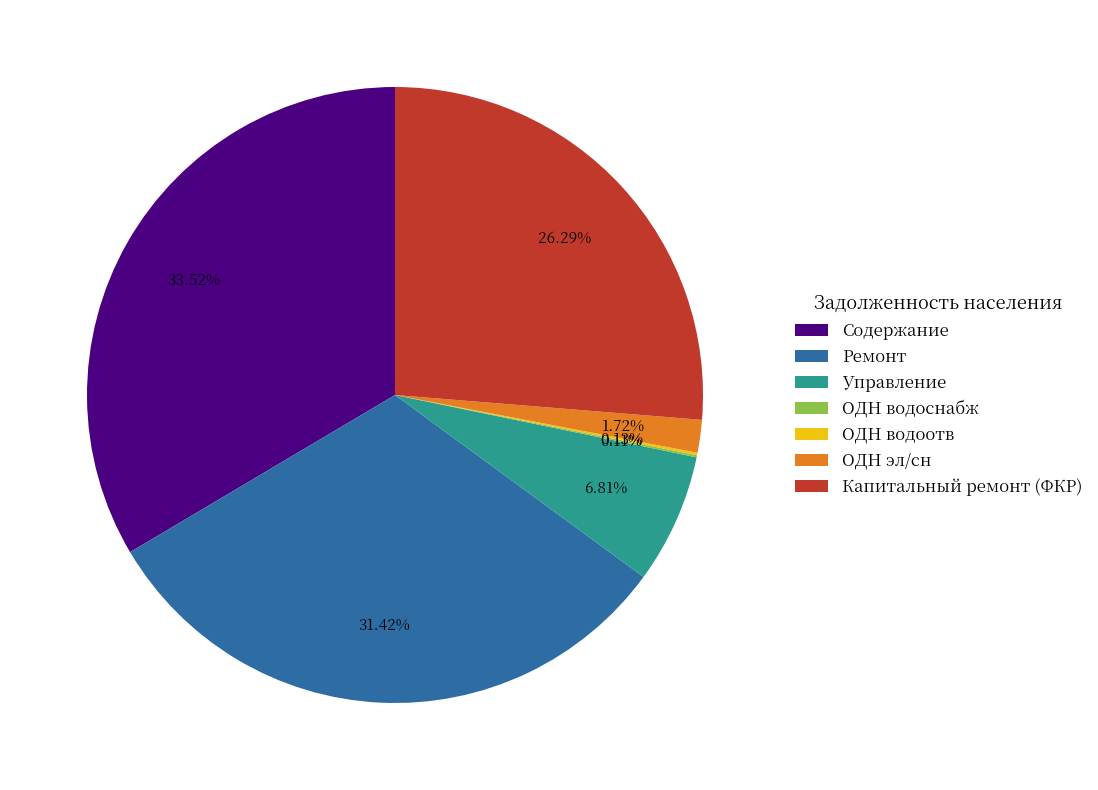

Do ОДН эл/сн and Содержание together represent more than half of the pie?

No